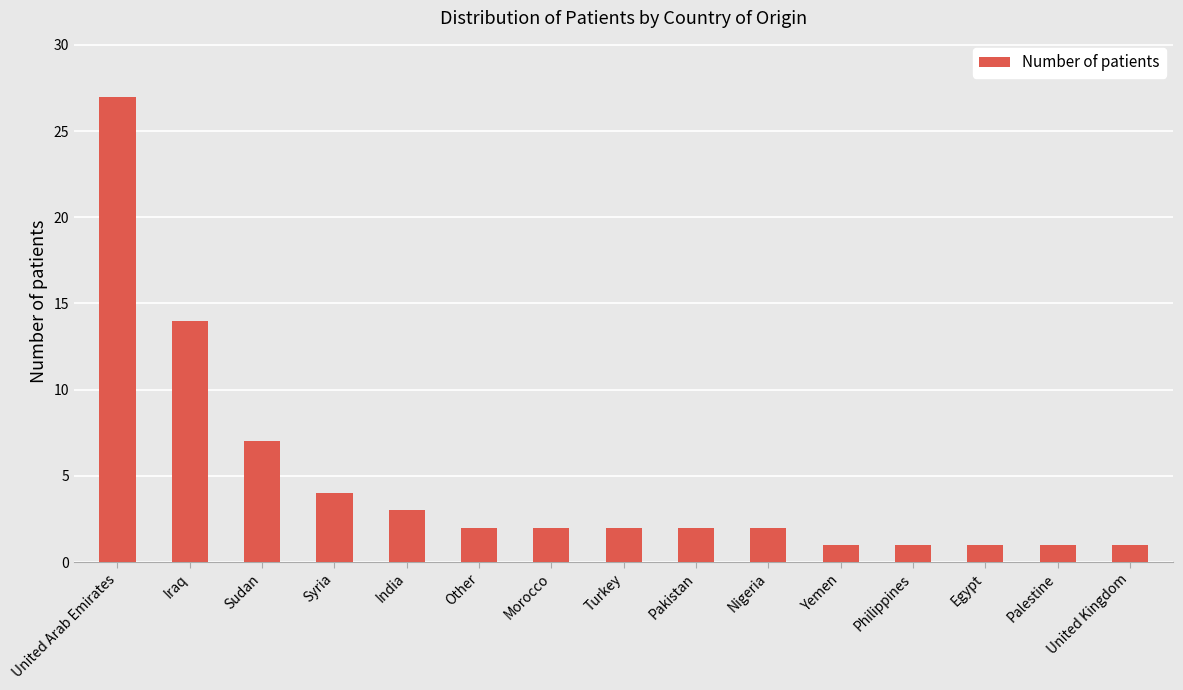

Reading left to right, extract all data points from this chart.

27	14	7	4	3	2	2	2	2	2	1	1	1	1	1